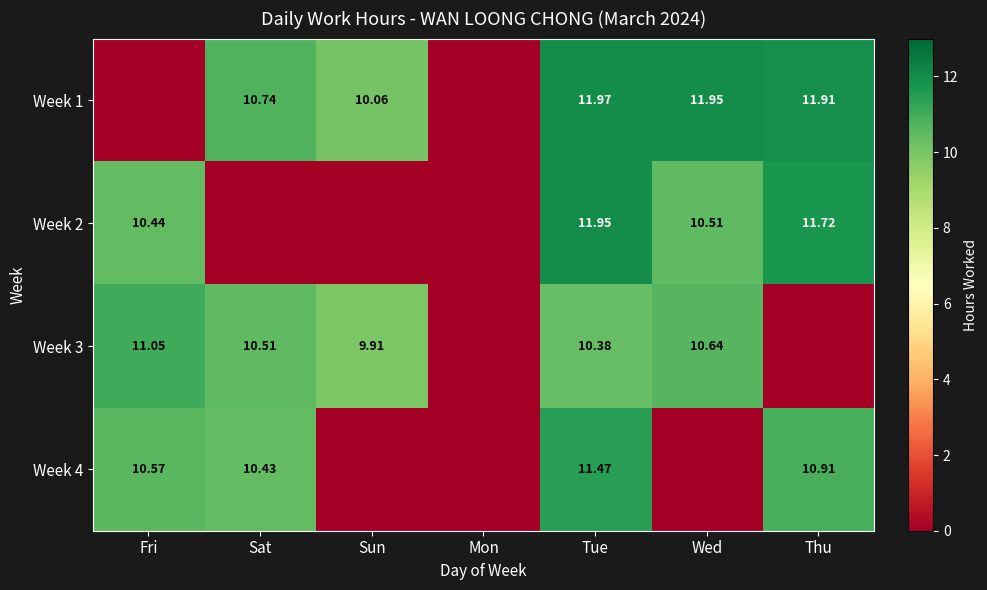

What is the total value across all series at Sat?

31.7